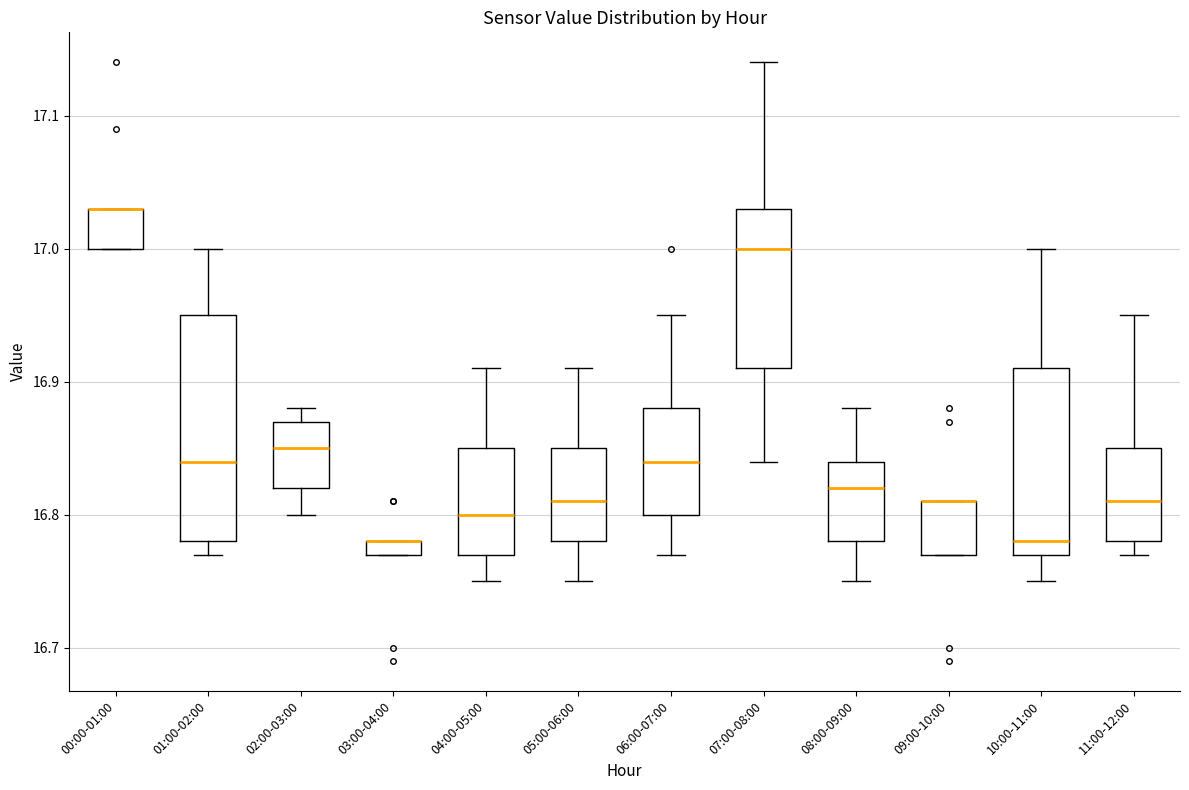

Where is the upper edge of the box for 08:00-09:00 on the y-axis? The values are not printed on the chart, so give them approximately, as read against the axis.

16.84